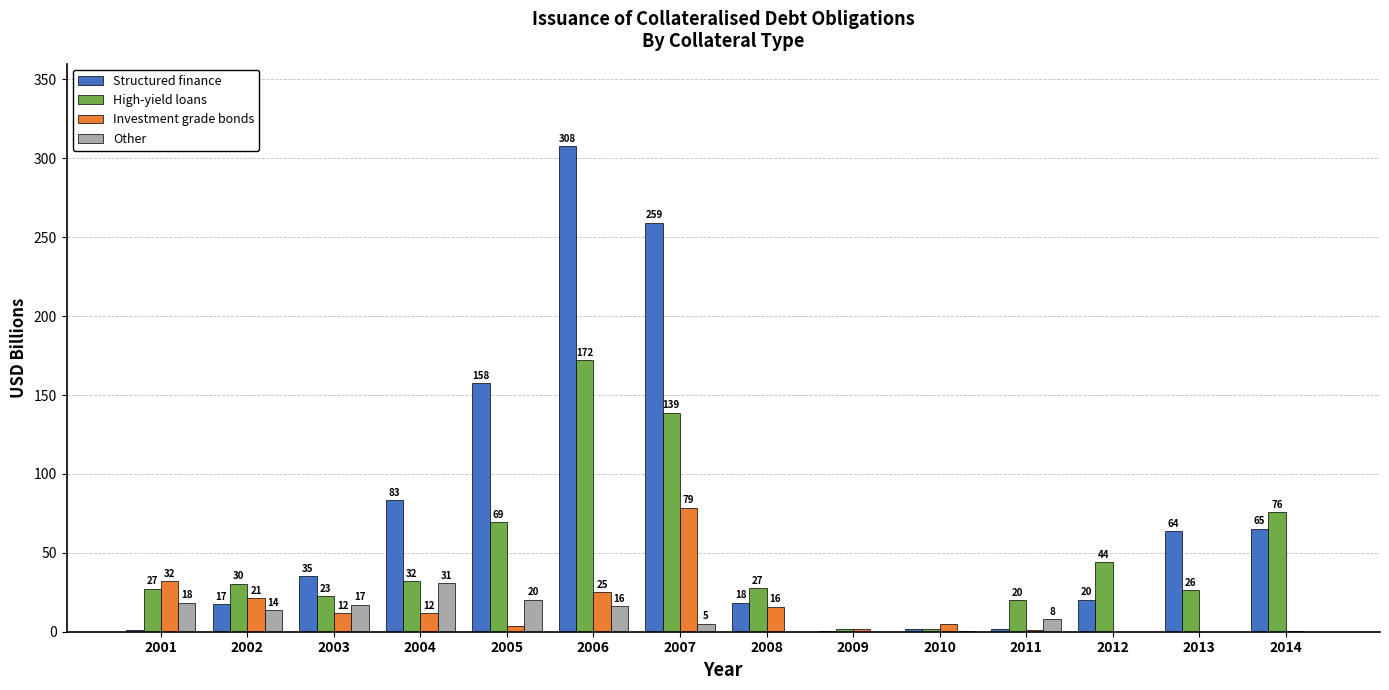

What is the difference between the highest and lowest values at 2001?

31.2